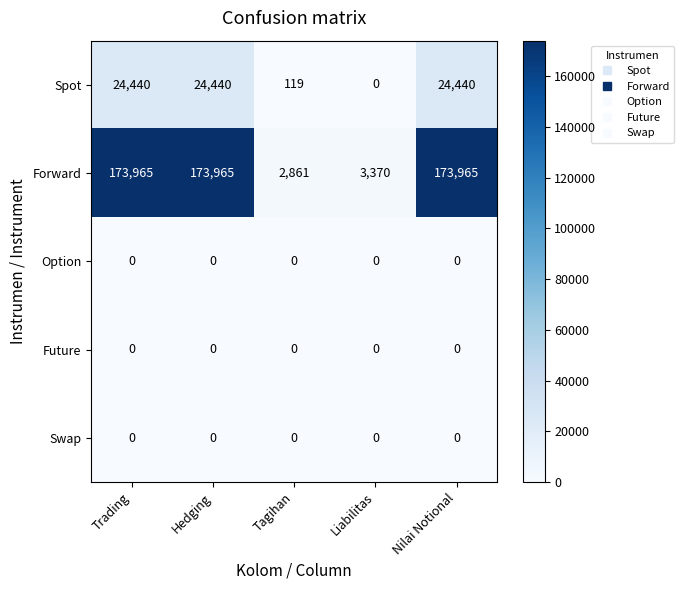

Which series has the largest total across all categories?

Forward